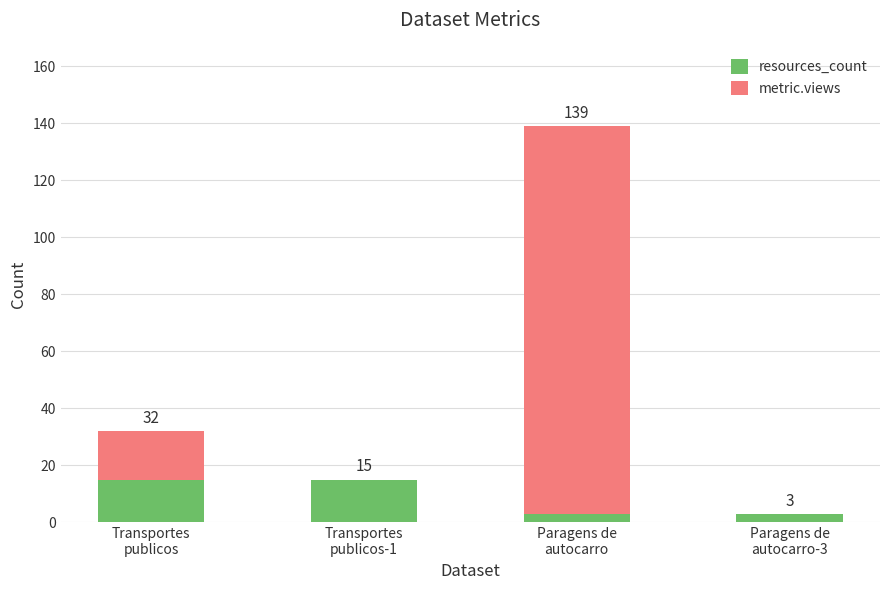

What is the maximum value for resources_count?

15